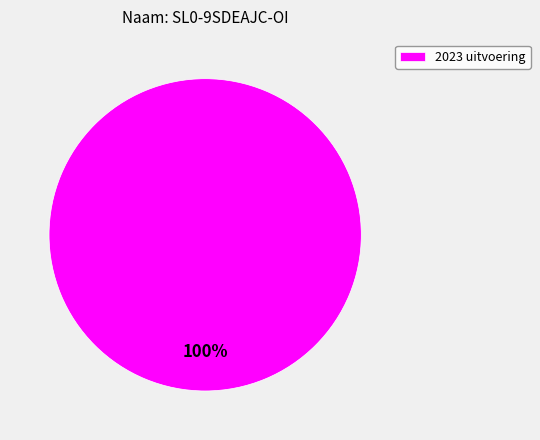

How many segments does this pie chart have?

1